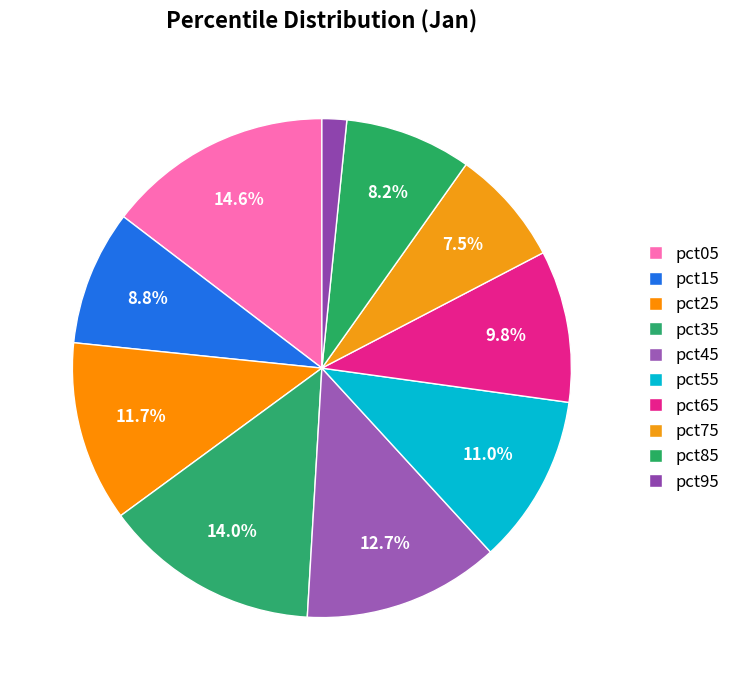

How many slices are in this pie chart?

10